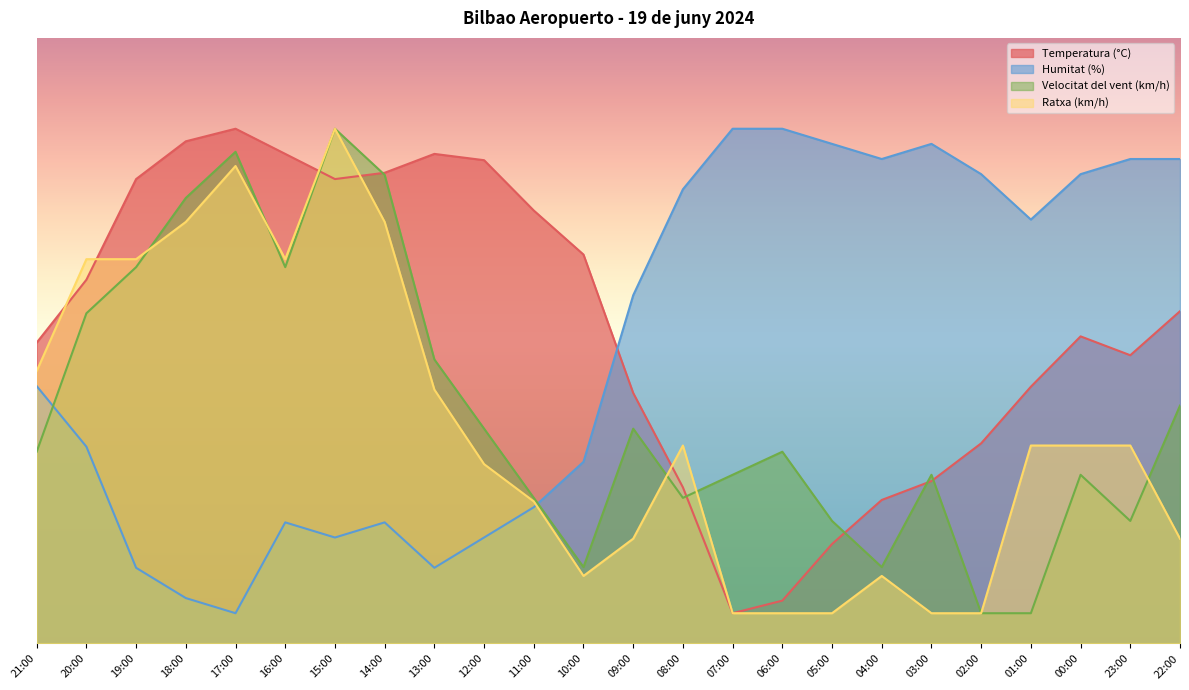

Between 20:00 and 23:00, which series saw the biggest shift?

Humitat (%)